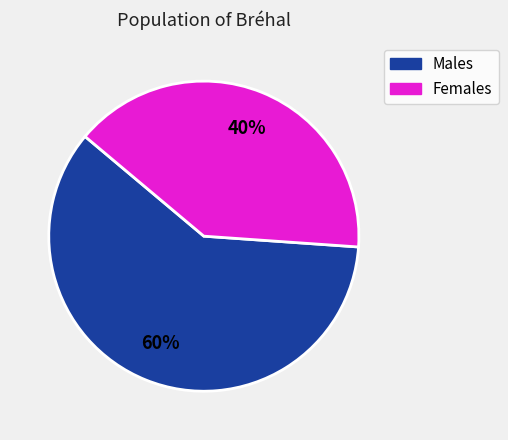

Is there a majority slice in this chart?

Yes